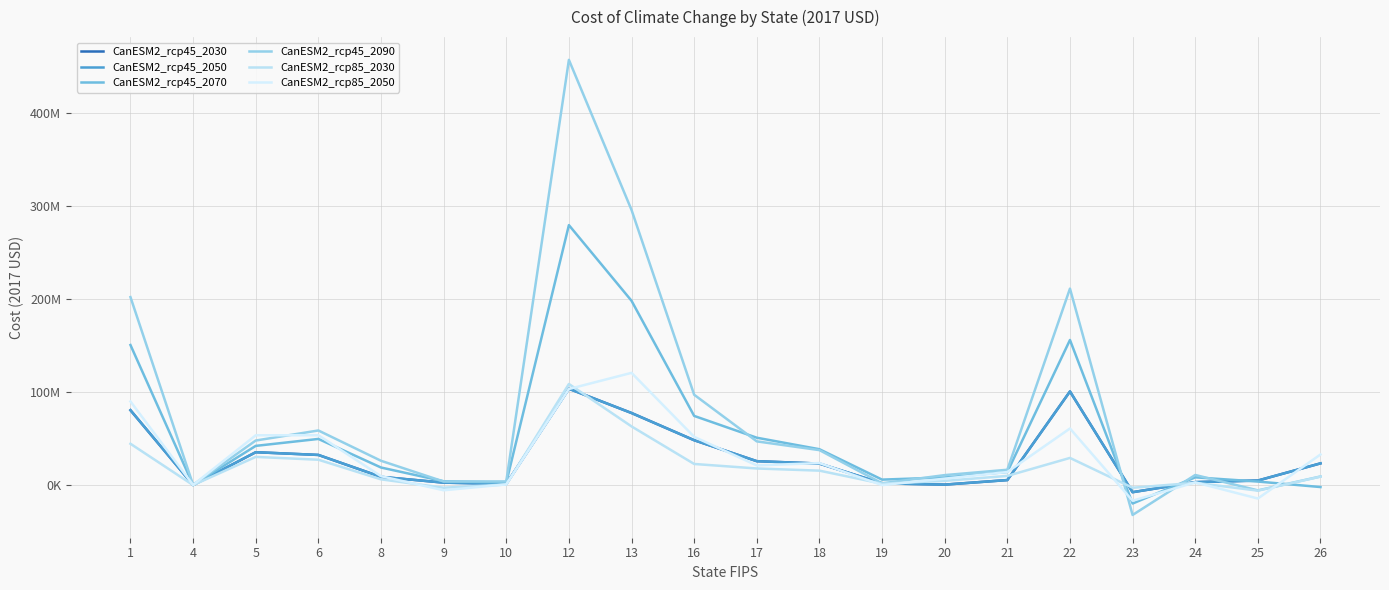

Is this an area chart (filled region under the line)?

No